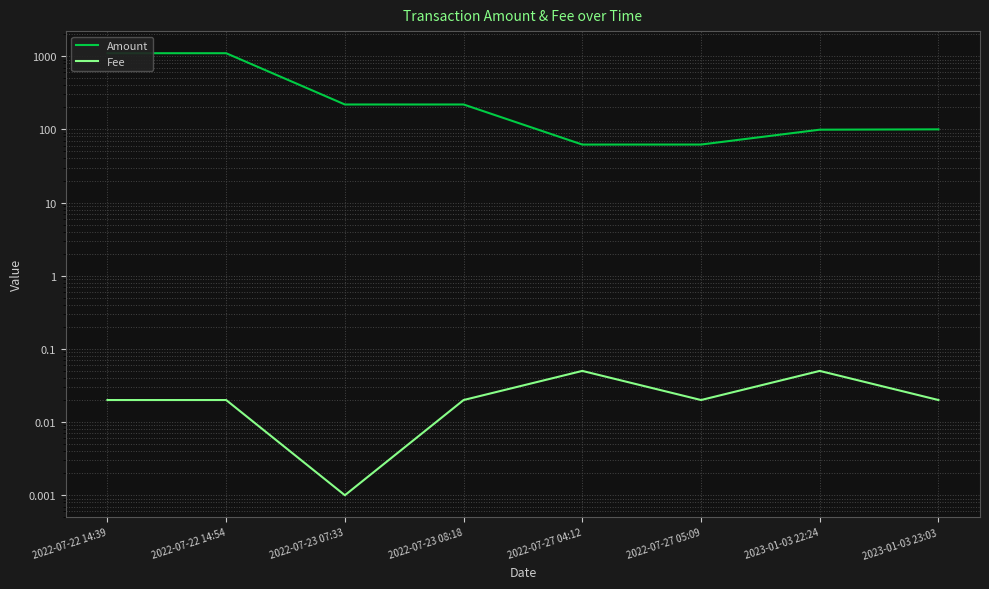

Is the value of Fee at 2022-07-22 14:54 greater than the value of Amount at 2022-07-27 05:09?

No